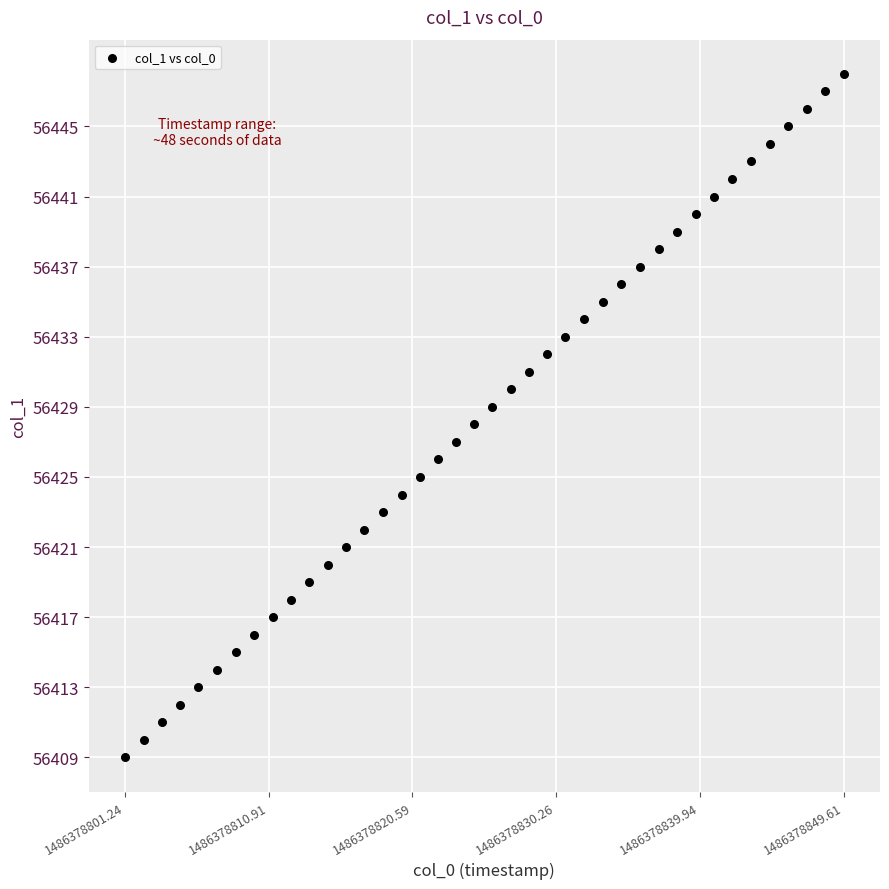

What is the range of Y values (max minus min)?

39